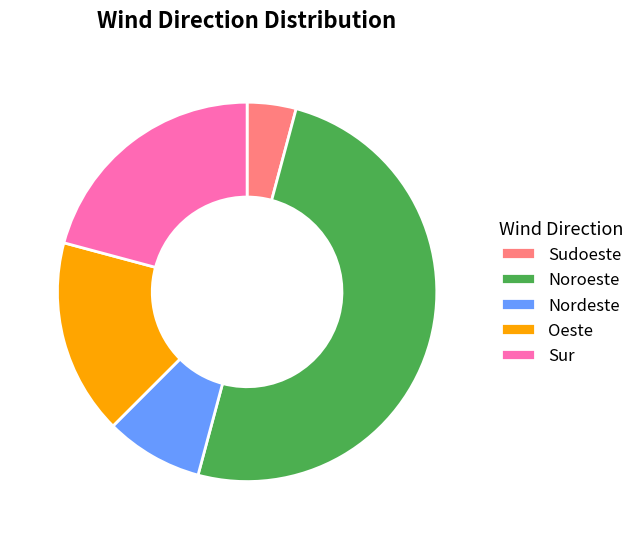

Does Oeste represent more than half of the total?

No